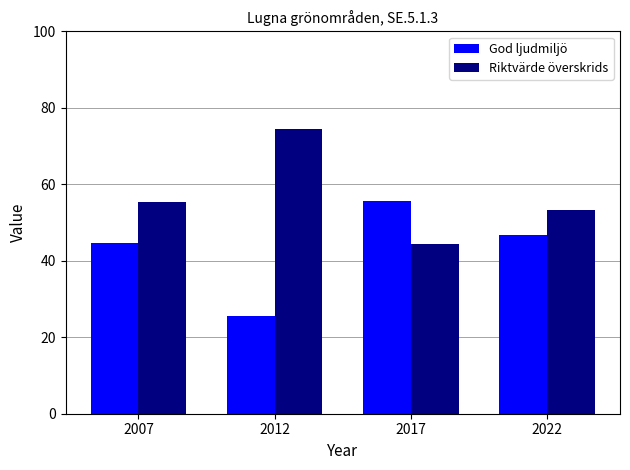

How many bars are there in total?

8